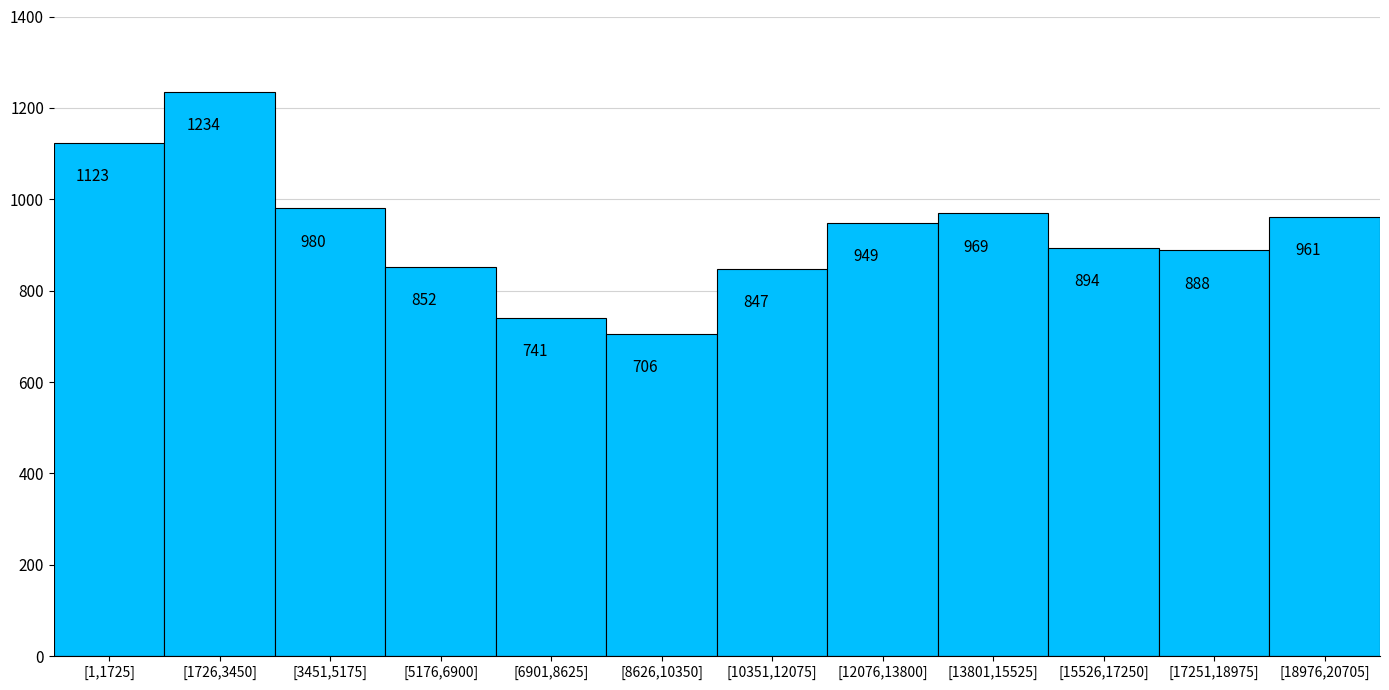

Reading left to right, list all the values displayed in this chart.

1123	1234	980	852	741	706	847	949	969	894	888	961